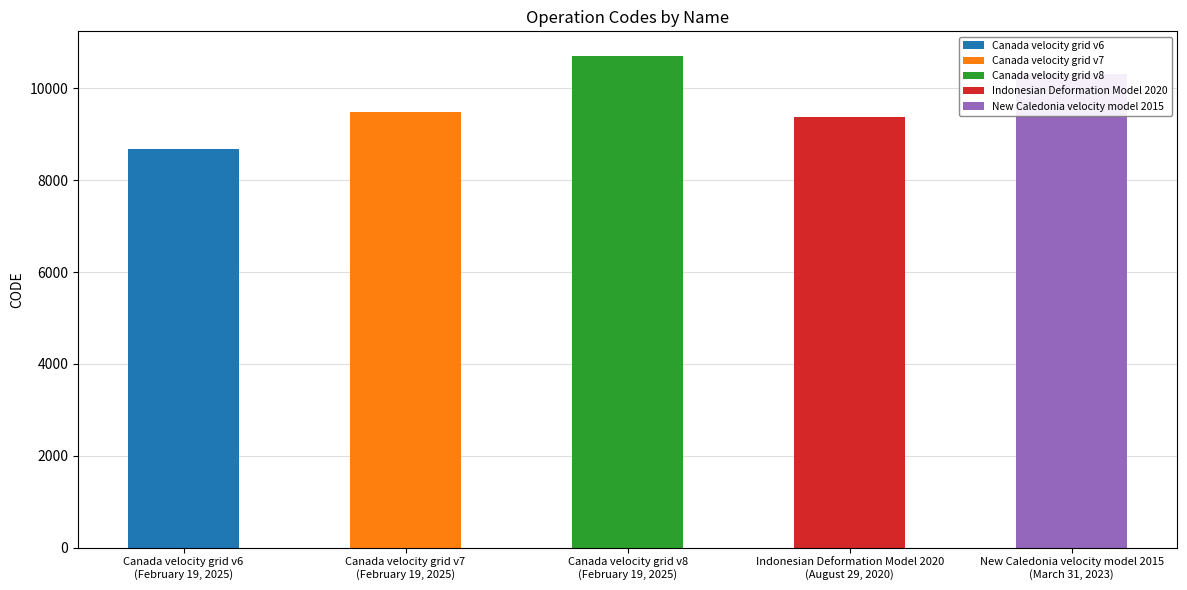

What is the greatest value displayed?

10707